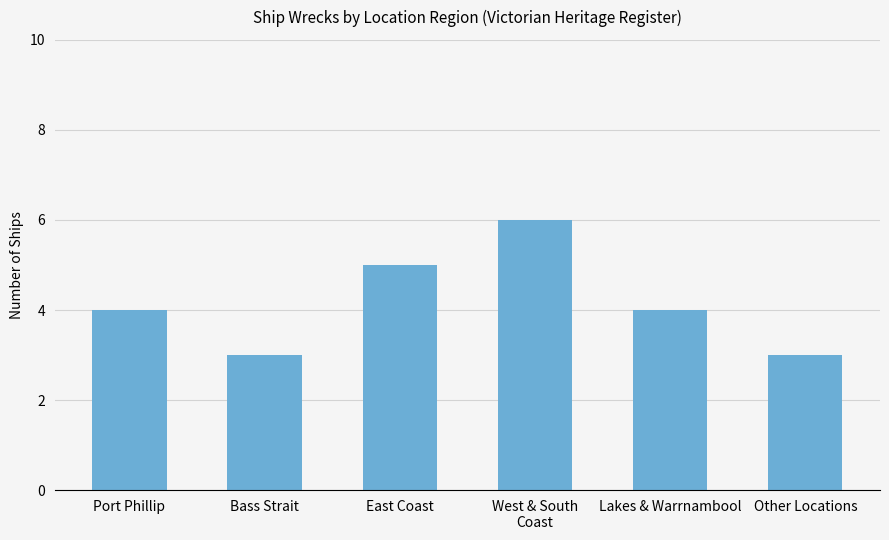

Reading left to right, what are all the values shown in this chart?

Port Phillip=4	Bass Strait=3	East Coast=5	West & South
Coast=6	Lakes & Warrnambool=4	Other Locations=3